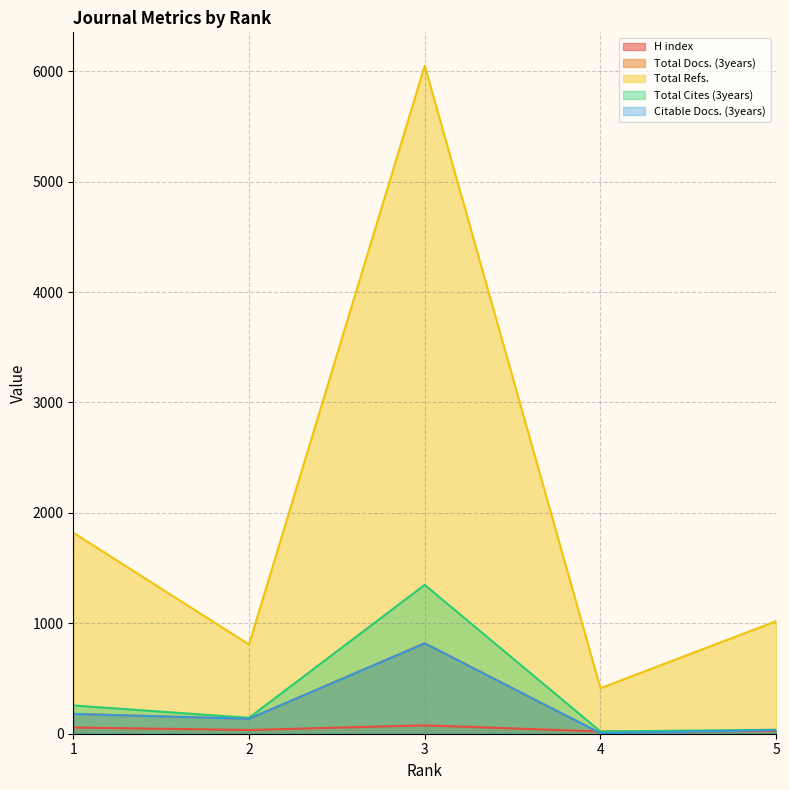

How many data points in Total Cites (3years) are less than 144?

2